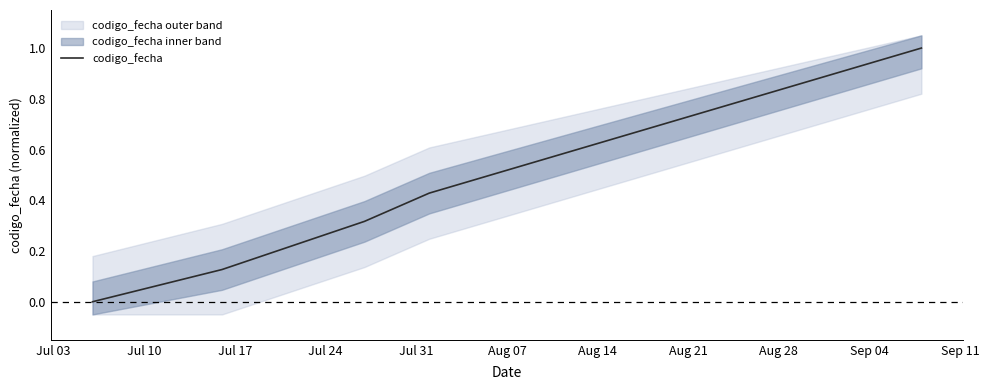

What is the sum of all values?

1.9